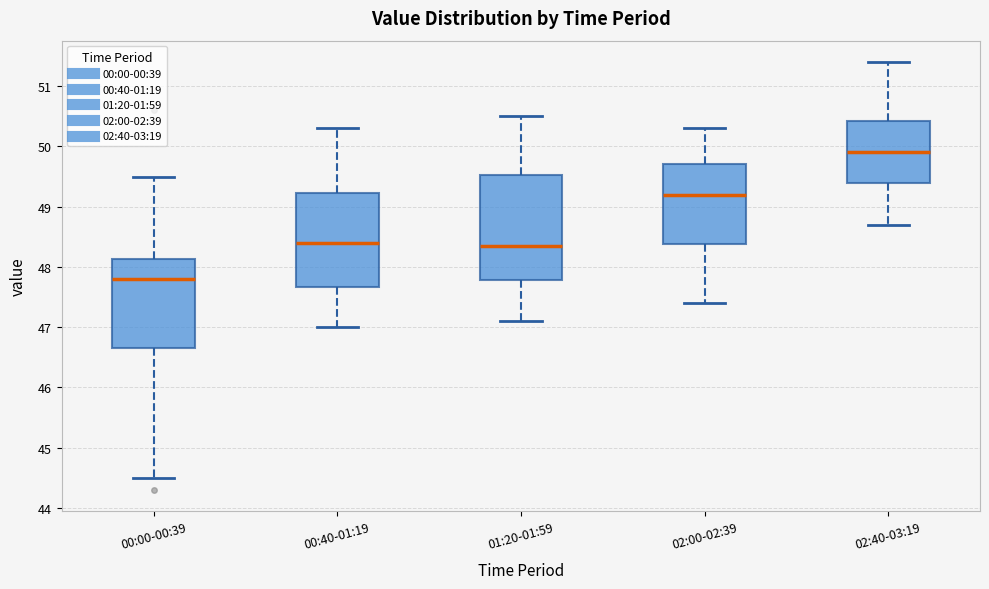

Where does the upper whisker of the box for 02:00-02:39 end on the y-axis? The values are not printed on the chart, so give them approximately, as read against the axis.

50.3